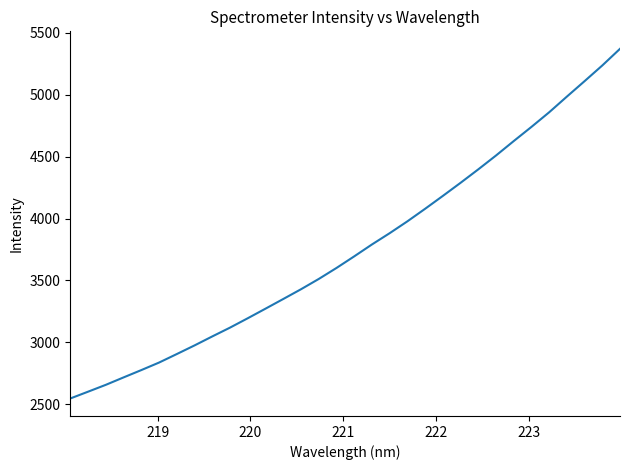

What is the maximum value shown in the chart?

5371.8